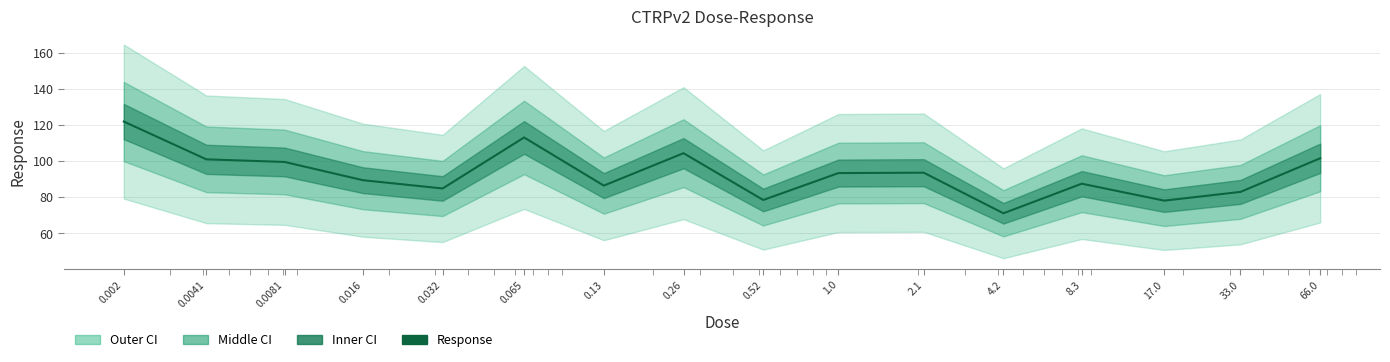

What is the label of the 15th point from the left?

33.0